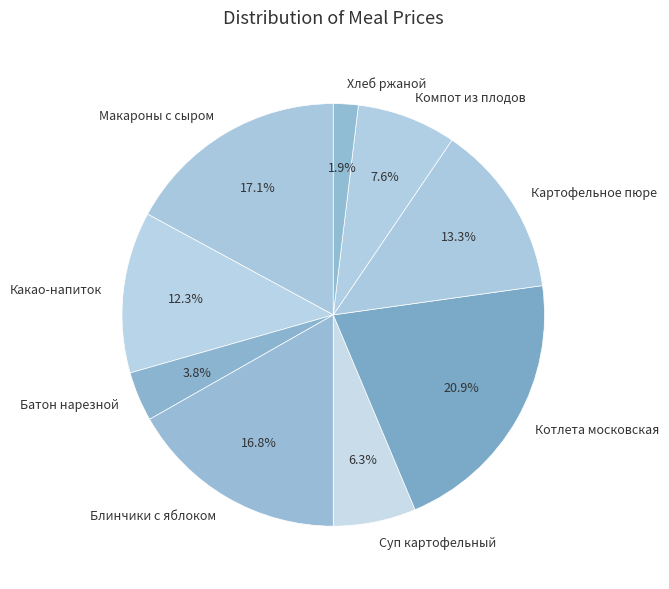

To the nearest percent, what percentage of the pie is Картофельное пюре?

13%